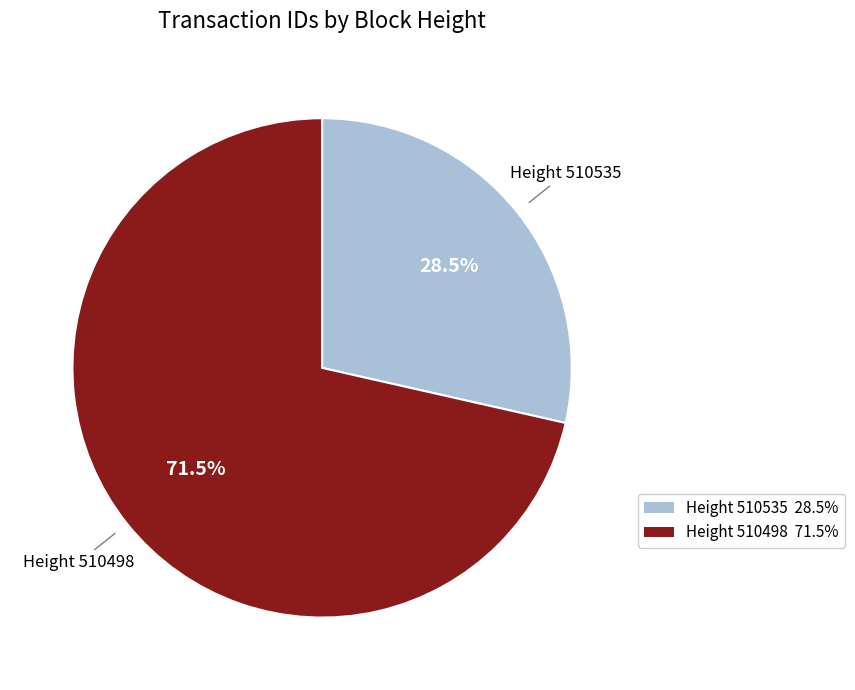

Is there a majority slice in this chart?

Yes